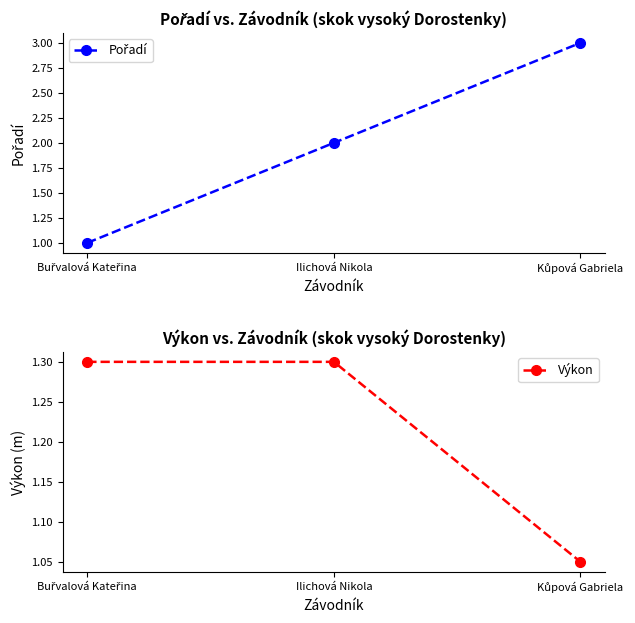

Which series has the largest range (max minus min)?

Pořadí